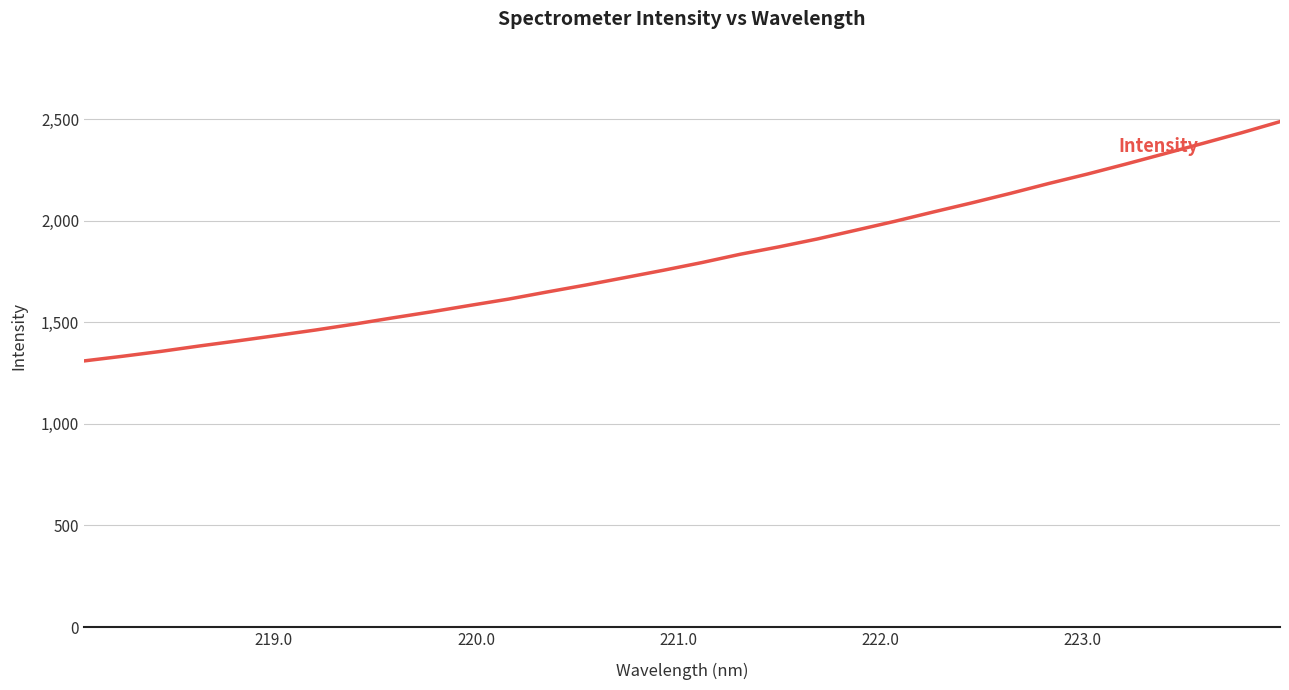

What is the minimum value shown in the chart?

1309.7